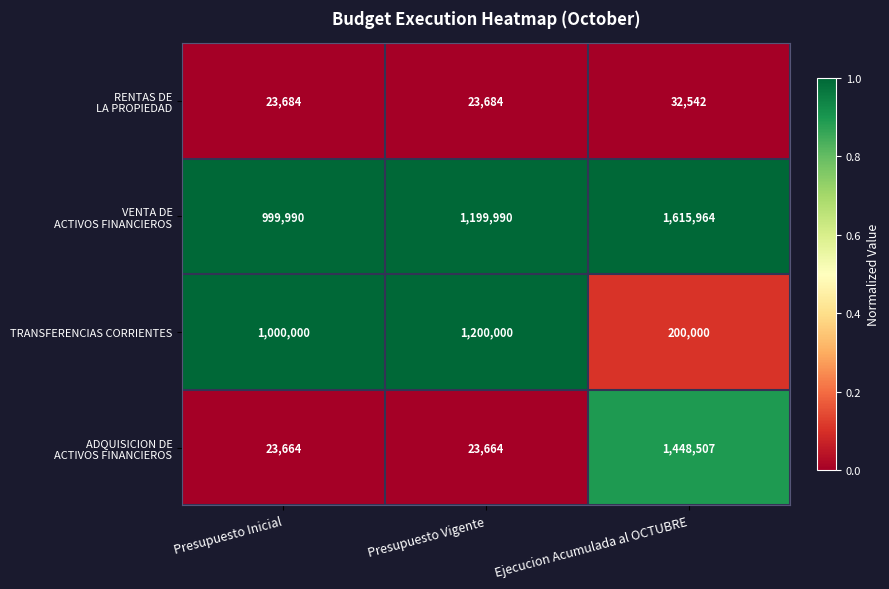

At how many categories does at least one series exceed 827349?

3